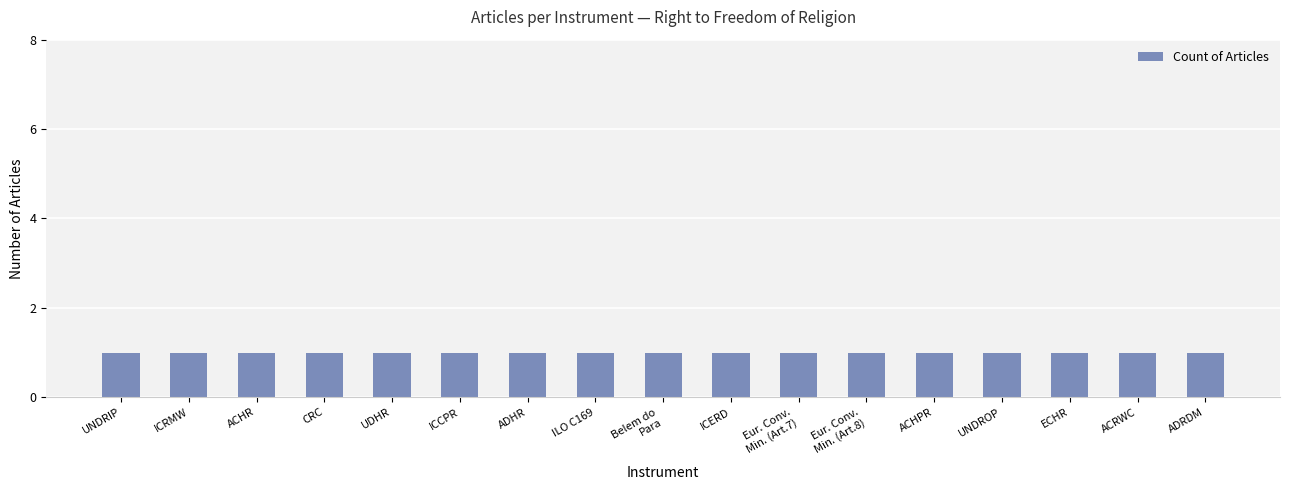

Between 9 (ECHR) and 18 (ICCPR), which is larger?

9 (ECHR)